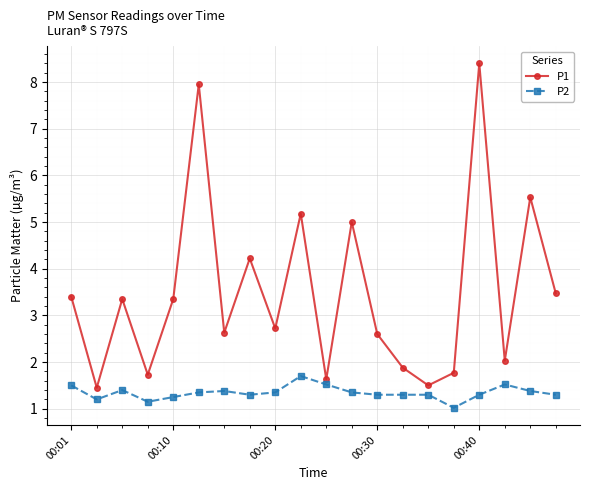

What is the average value of the P1 series?

3.5